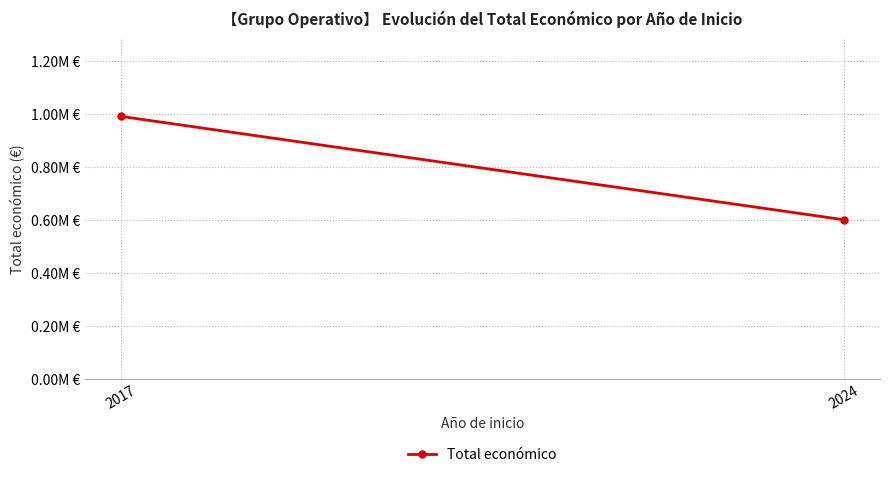

Approximately how many times larger is the value at 2017 compared to 2024?

1.7